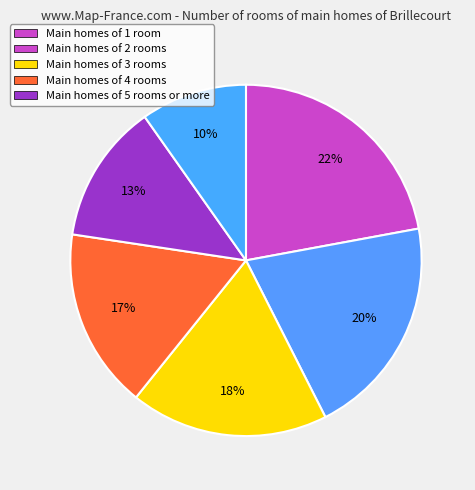

Count the number of slices in the pie.

6